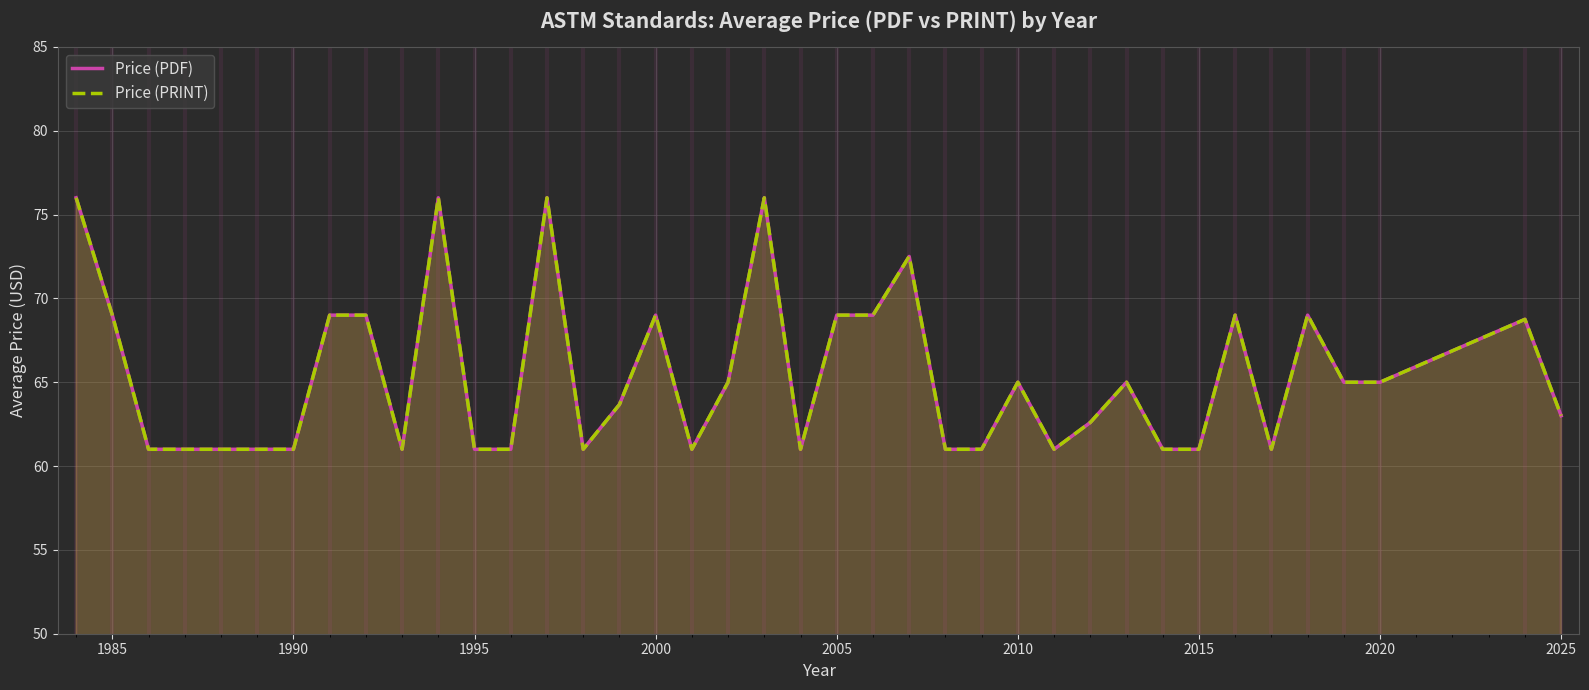

What is the minimum value for Price (PDF)?

61.0